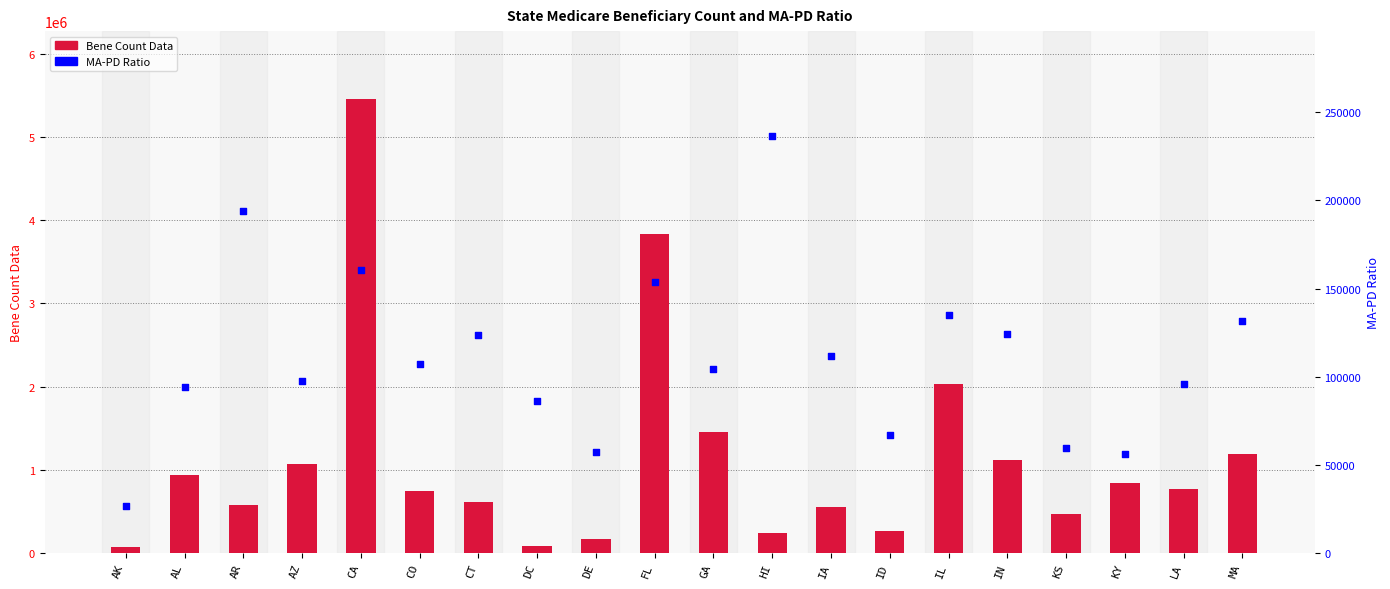

At which category is the sum across all series the highest?

CA